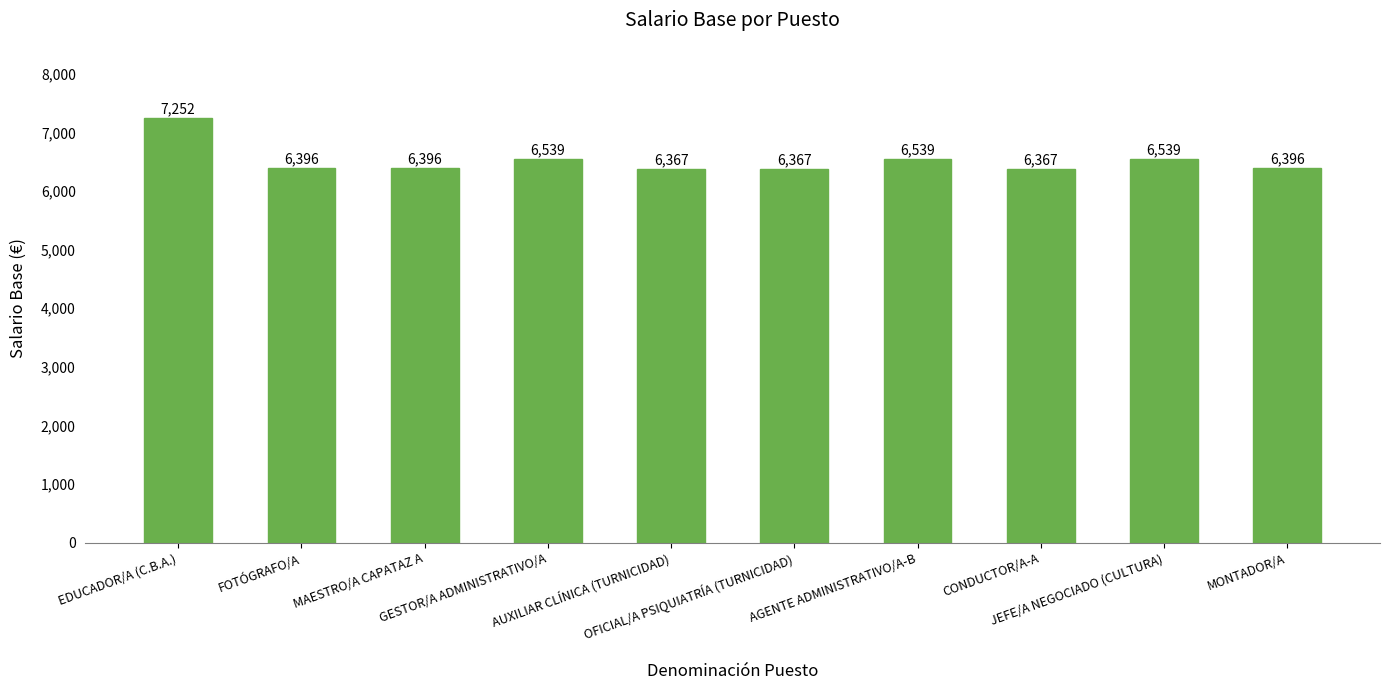

What is the greatest value displayed?

7251.7